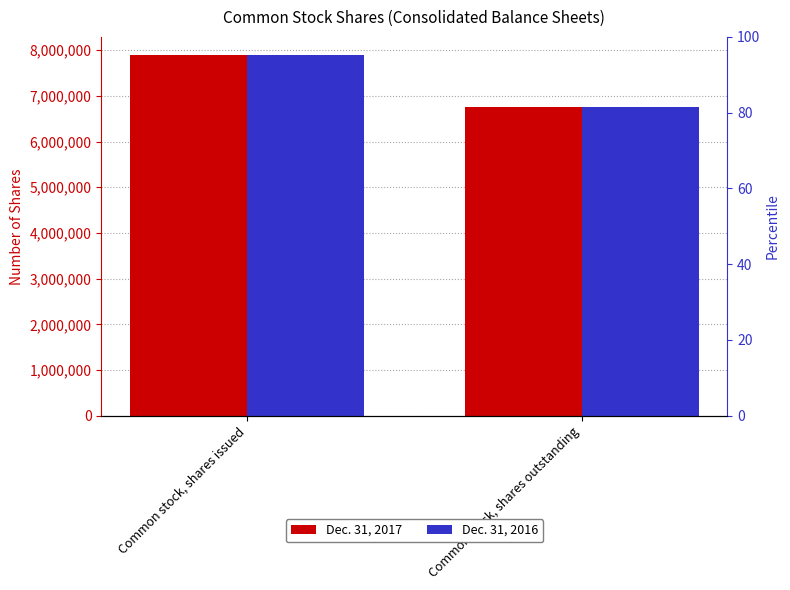

Rank the series at Common stock, shares outstanding from highest to lowest value.

Dec. 31, 2017, Dec. 31, 2016